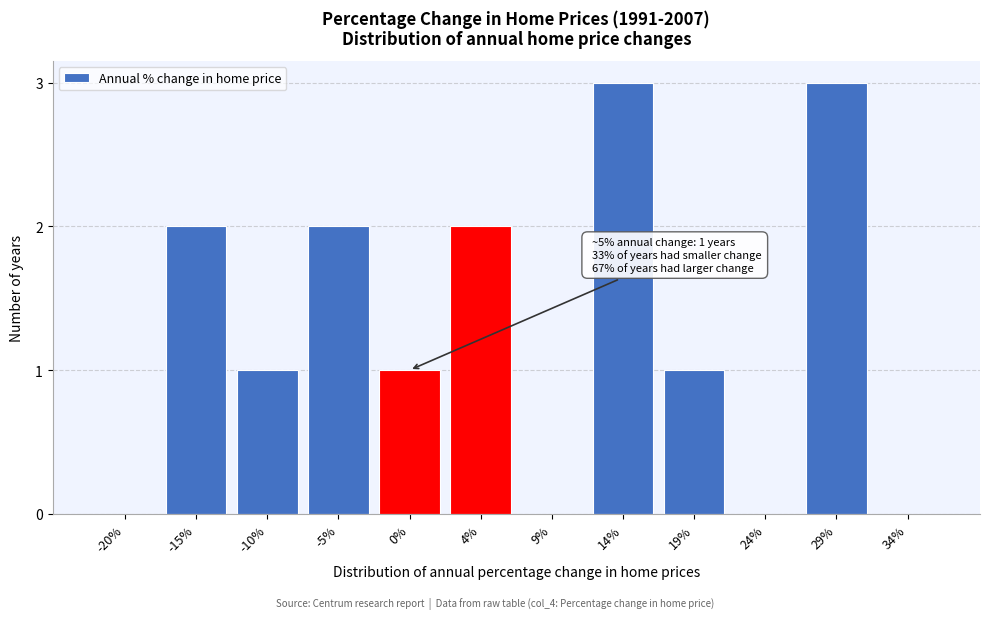

Reading right to left, extract all data points from this chart.

34%=0	29%=3	24%=0	19%=1	14%=3	9%=0	4%=2	0%=1	-5%=2	-10%=1	-15%=2	-20%=0